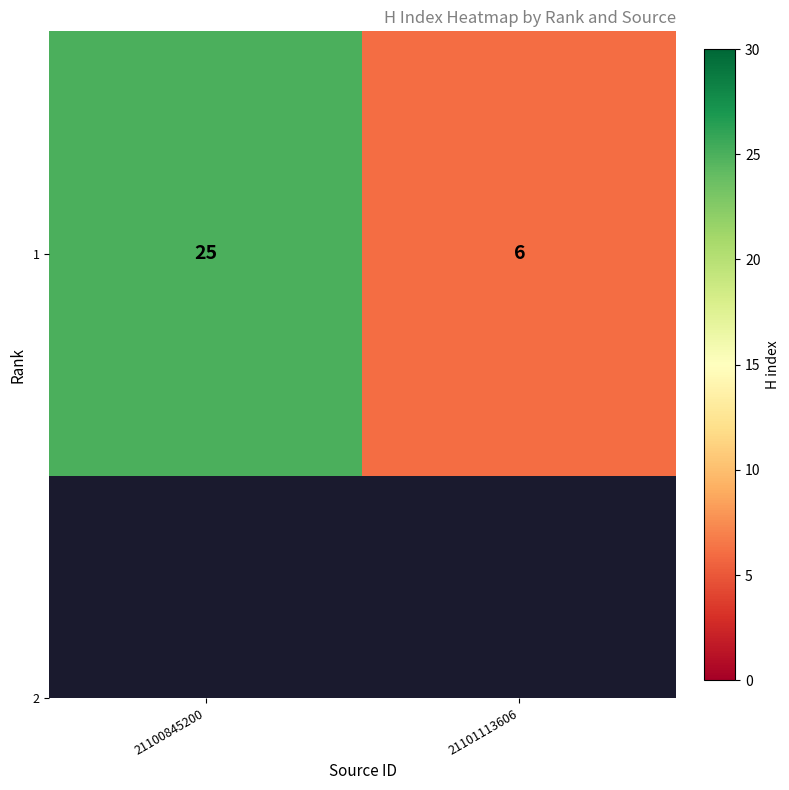

What is the minimum value shown in the chart?

6